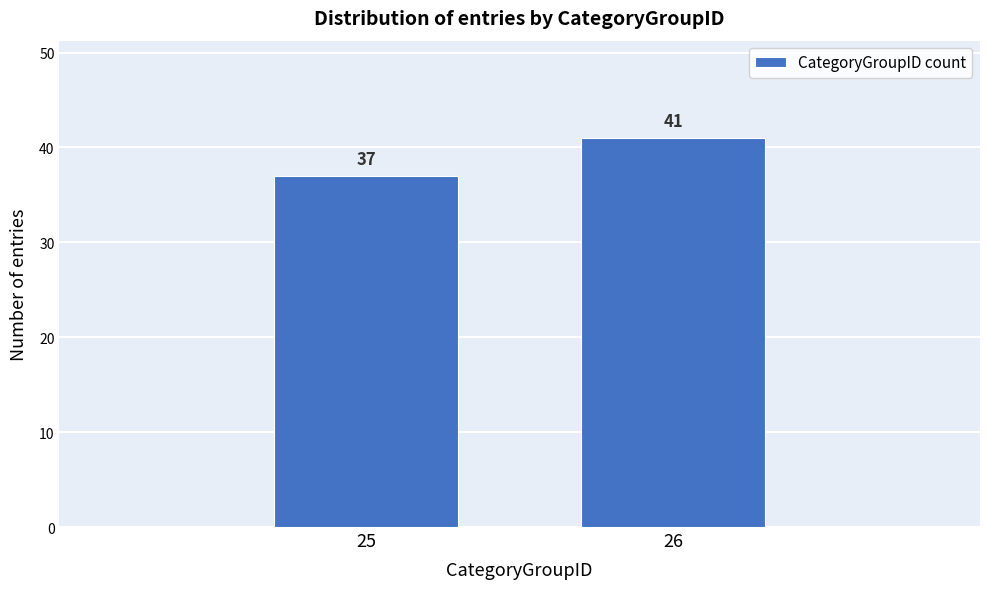

Reading left to right, extract all data points from this chart.

37	41